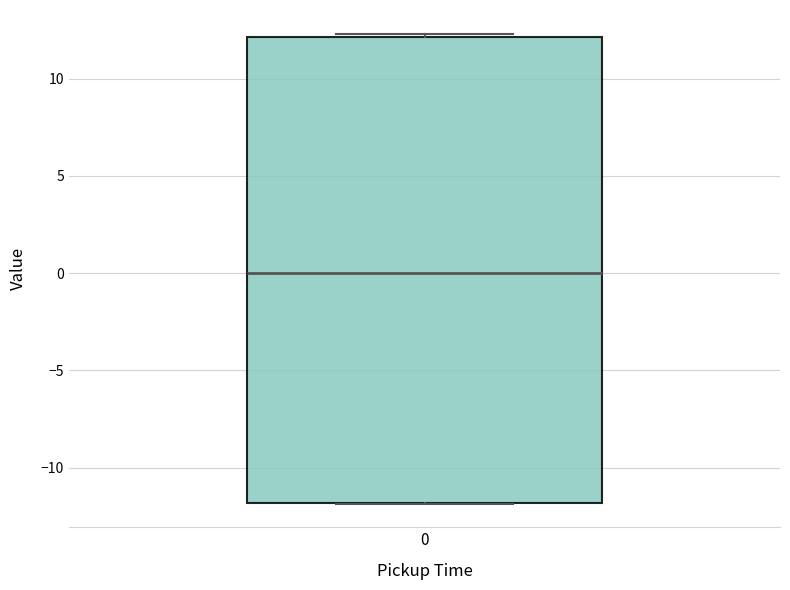

Transcribe this box plot: give where the median line is, the range the box spans, and where the two whiskers end, as read against the y-axis. The values are not printed on the chart, so give them approximately, as read against the axis.

median 0.0, box -12.0 to 12.0, whiskers -12.0 to 12.5